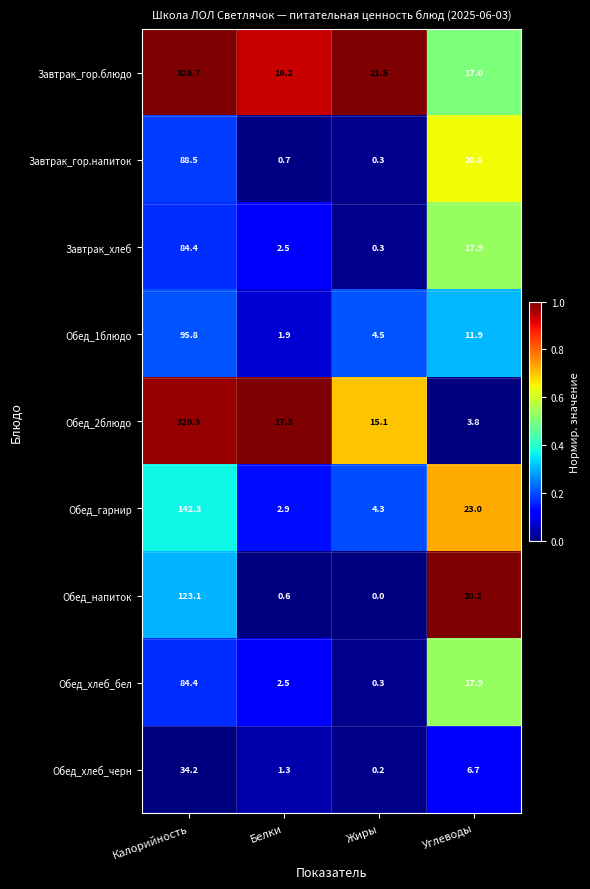

The Обед_напиток series shows 123.1 at Калорийность. True or false?

True